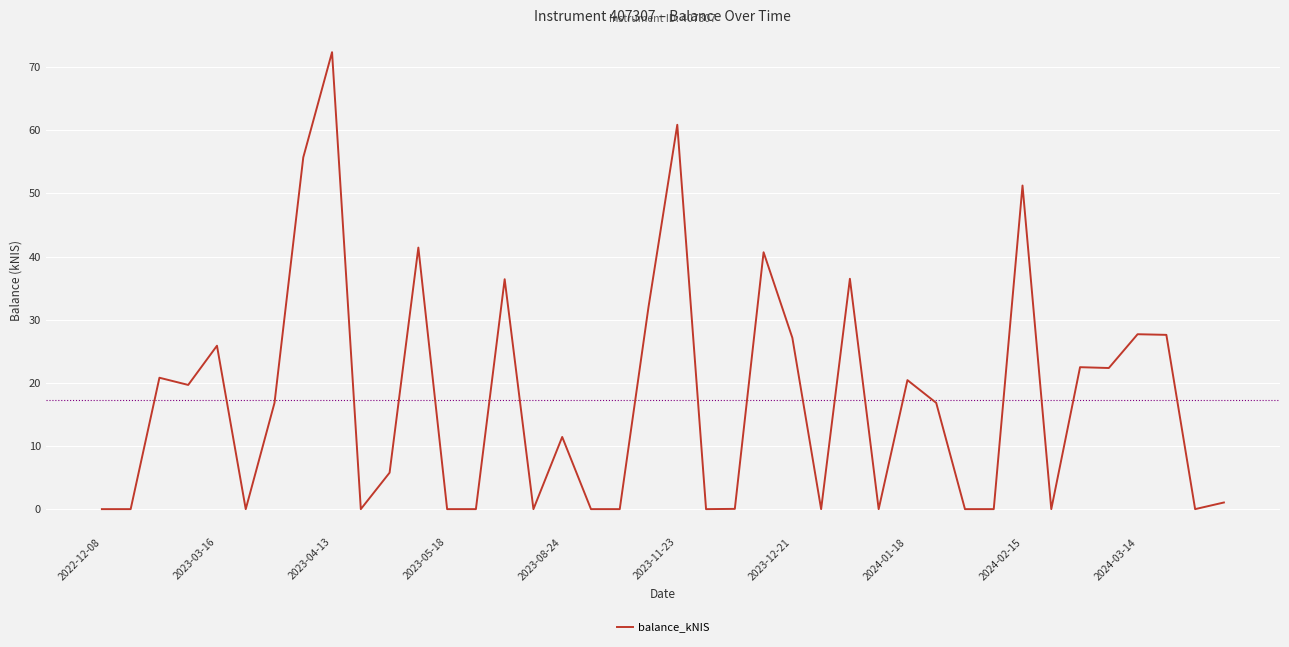

What is the difference between the maximum and minimum values?

72.4